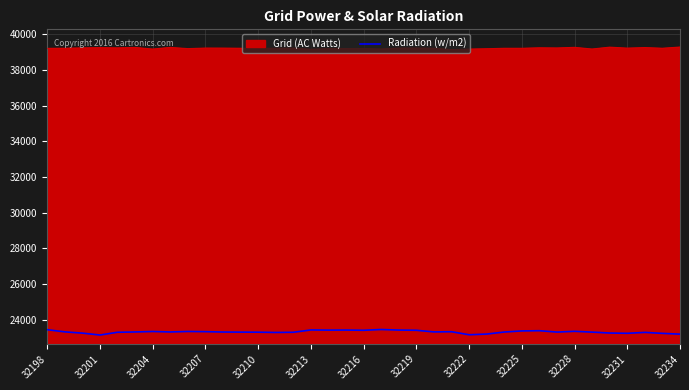

Which series has the largest total across all categories?

Grid (AC Watts)